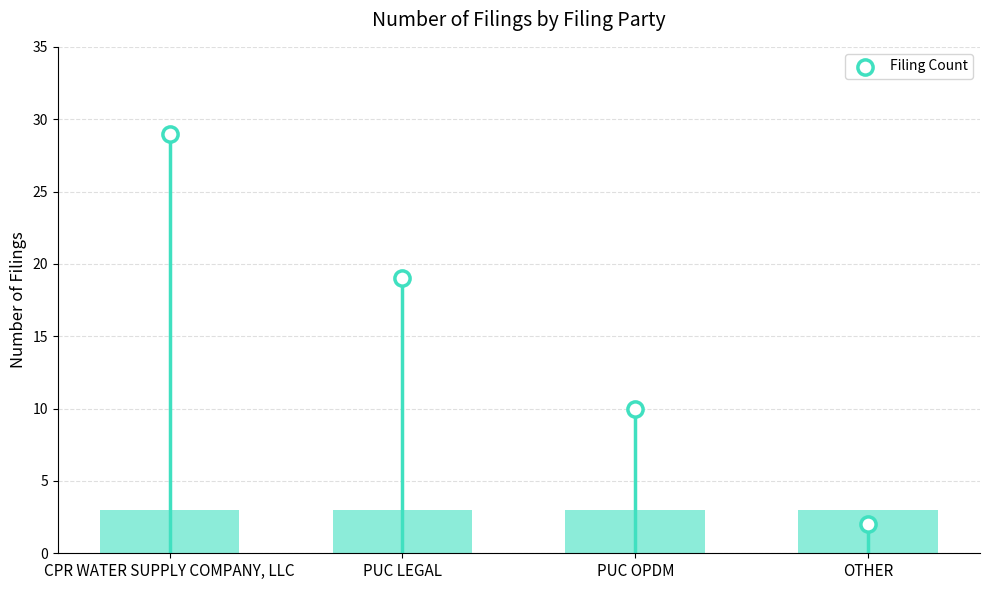

What is the change in value from PUC OPDM to OTHER?

-8